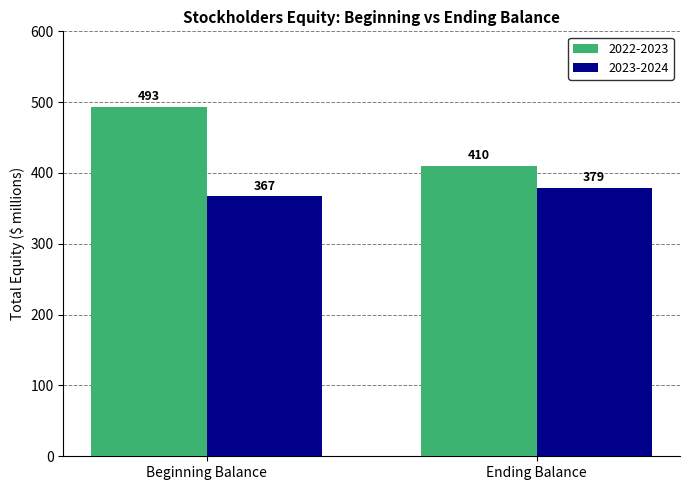

How many values in the 2022-2023 series exceed 493?

1